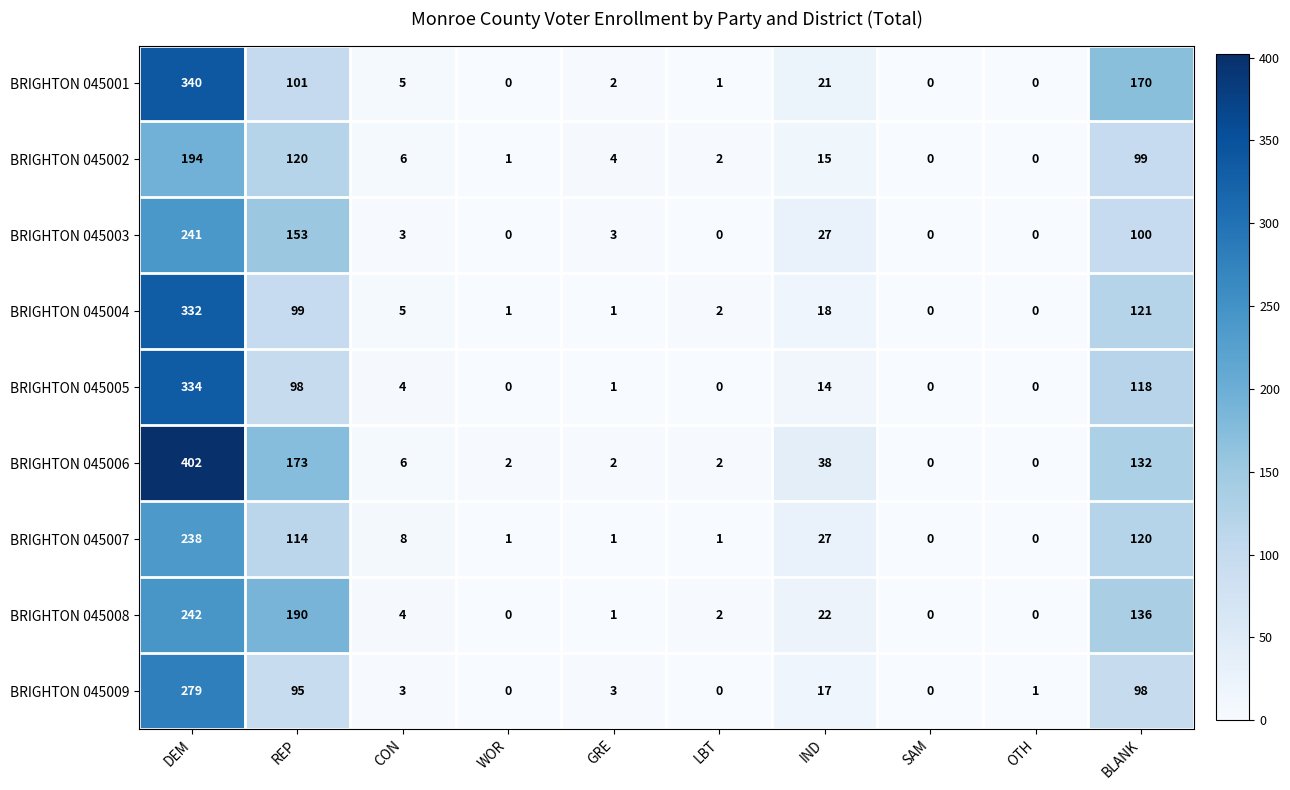

Between DEM and OTH, which series saw the biggest shift?

BRIGHTON 045006